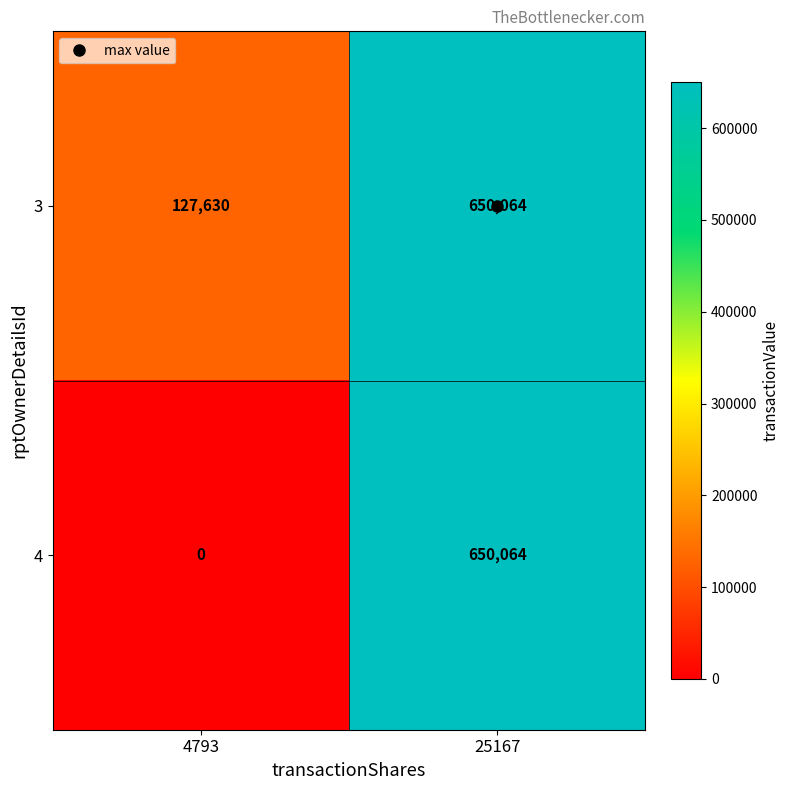

Which category has the highest value across all series?

25167